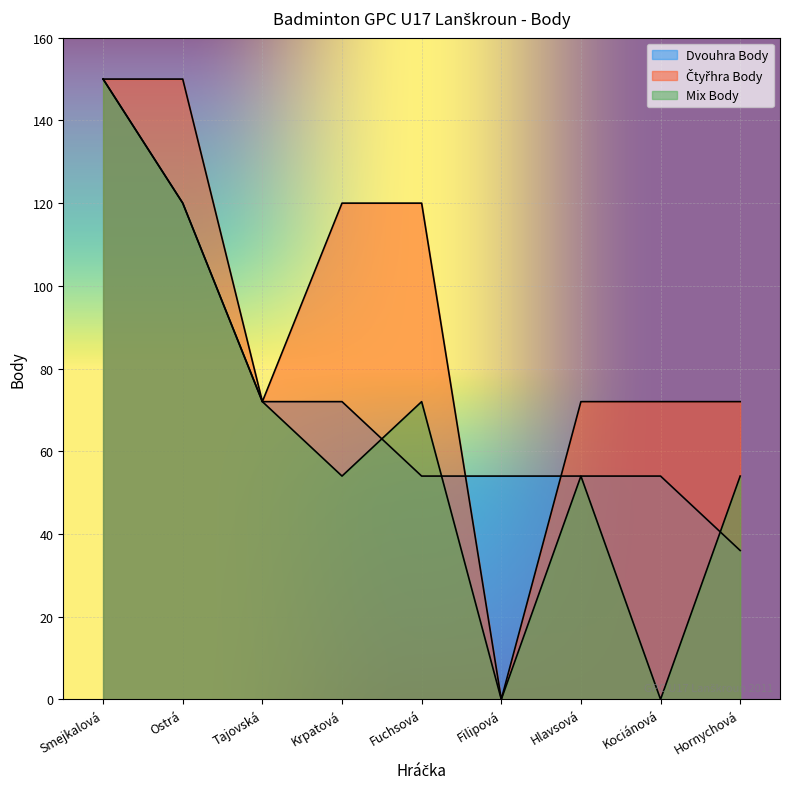

Is it true that Mix Body equals 75 at Hornychová?

False